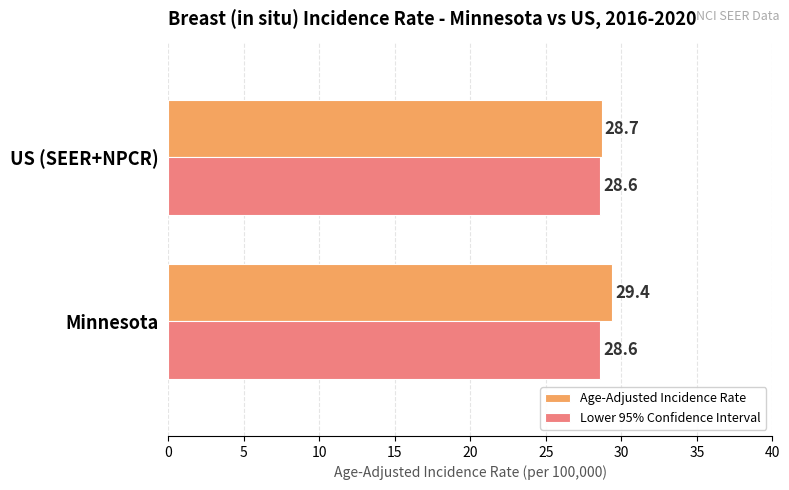

List the series in order of their overall mean, highest first.

Age-Adjusted Incidence Rate, Lower 95% Confidence Interval